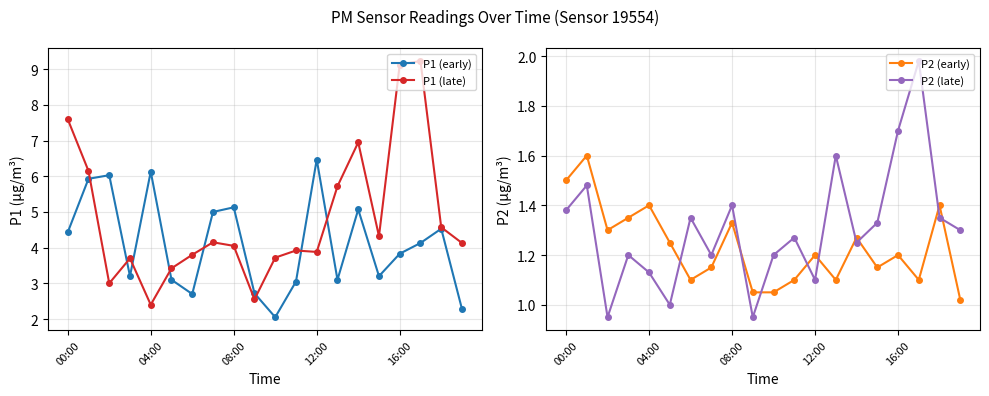

True or false: P2 (early) has more than 0 interior local peaks.

True